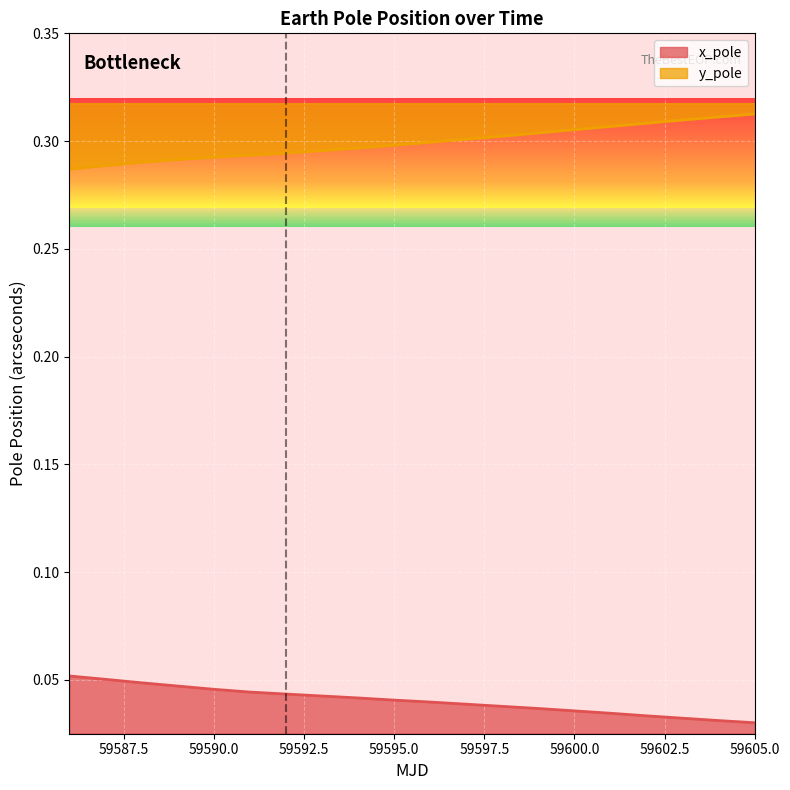

Which category has the highest value across all series?

59605